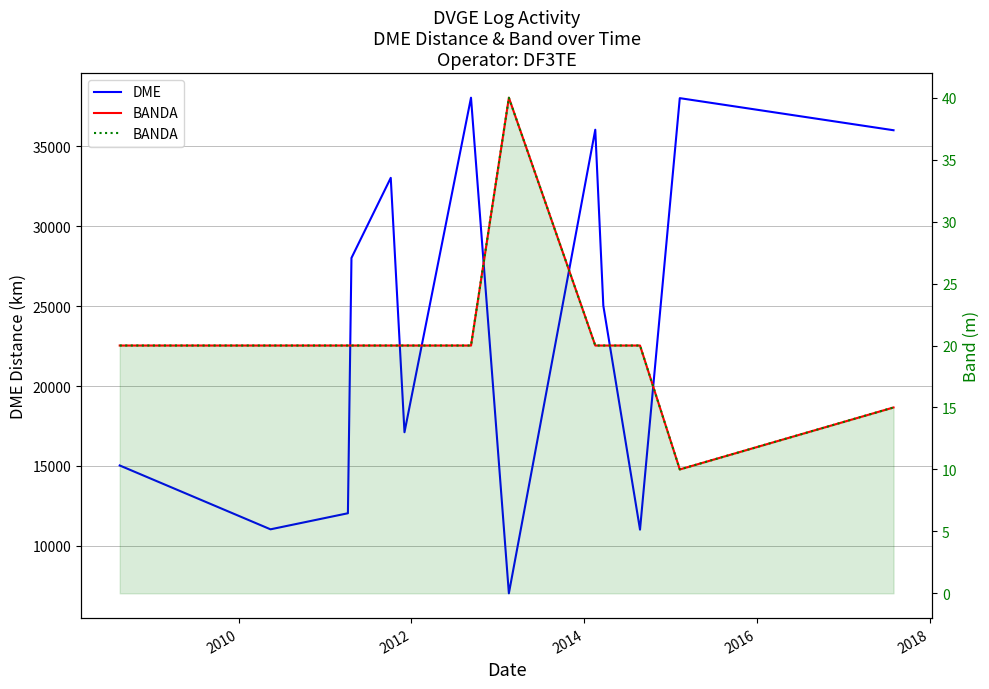

What is the minimum value shown in the chart?

10